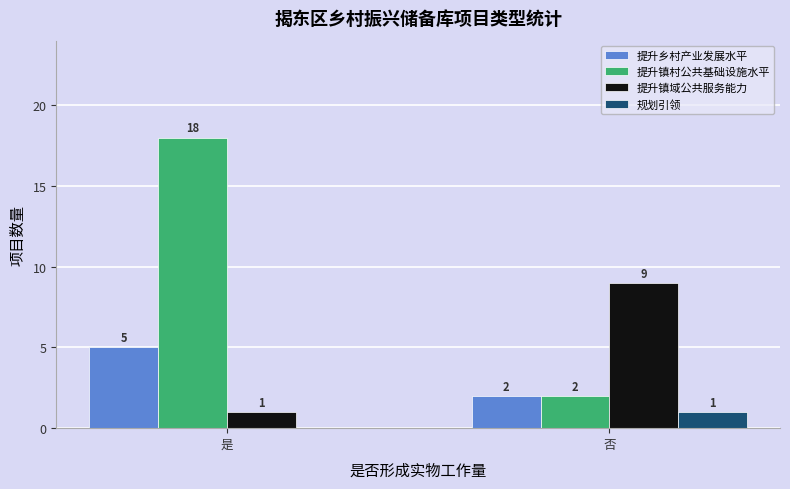

What is the total value across all series at 否?

14